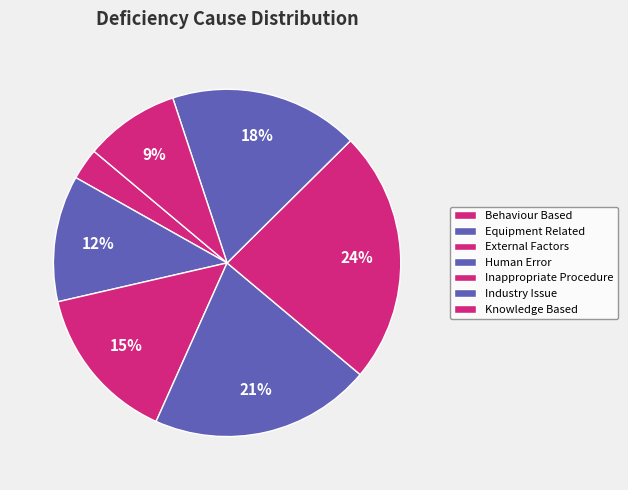

How many segments does this pie chart have?

7